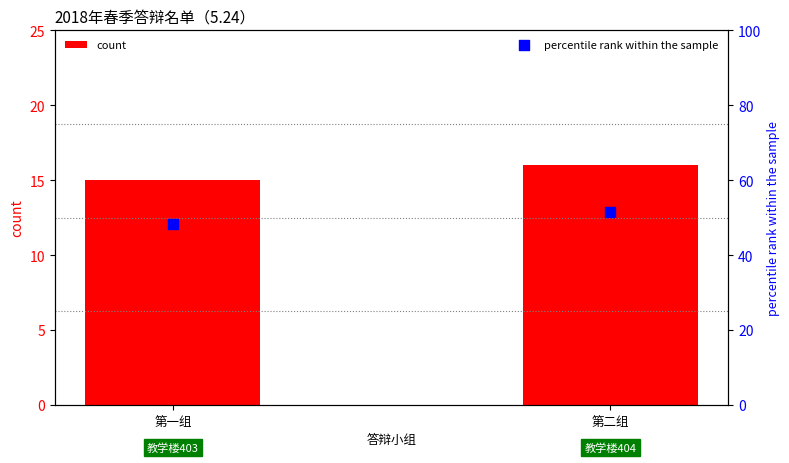

At how many categories does at least one series exceed 24?

2